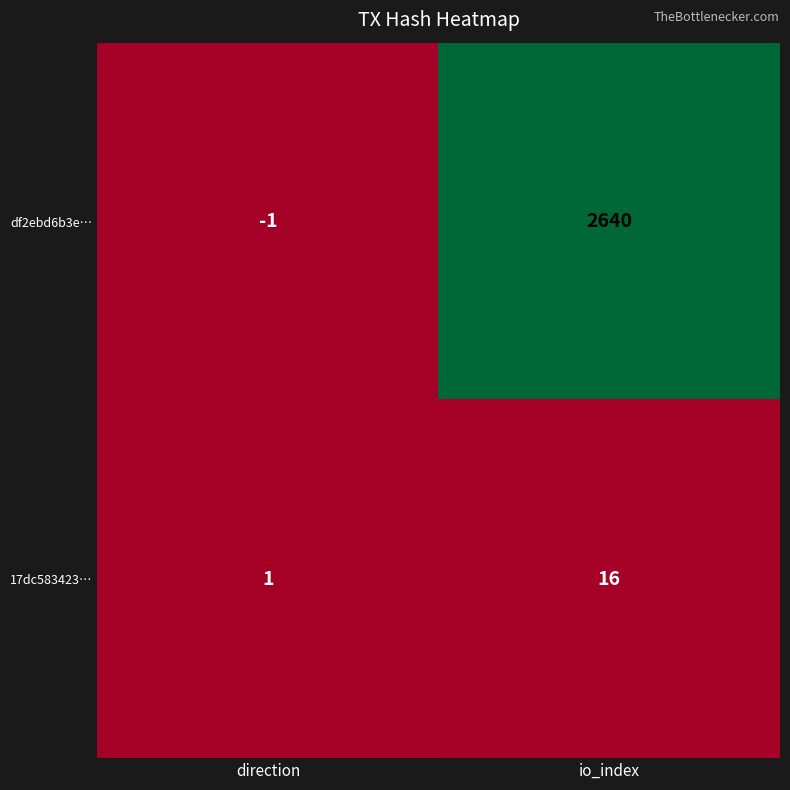

List the series in order of their overall mean, highest first.

df2ebd6b3e…, 17dc583423…